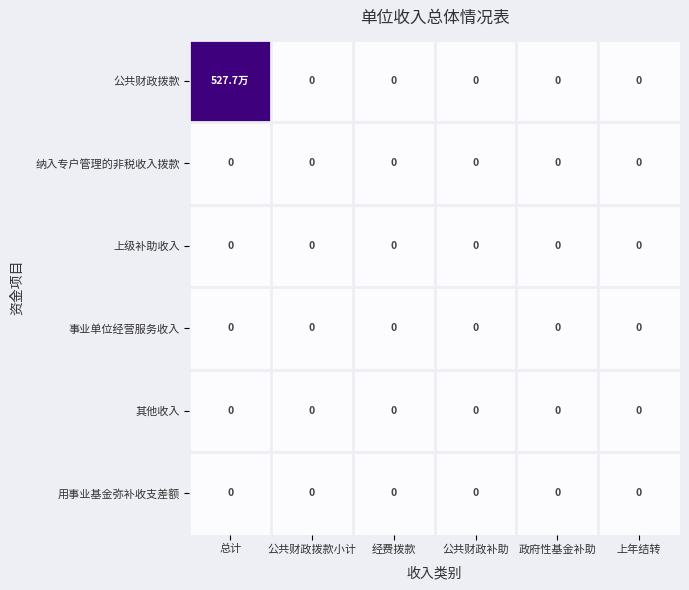

The 纳入专户管理的非税收入拨款 series shows 0 at 经费拨款. True or false?

True